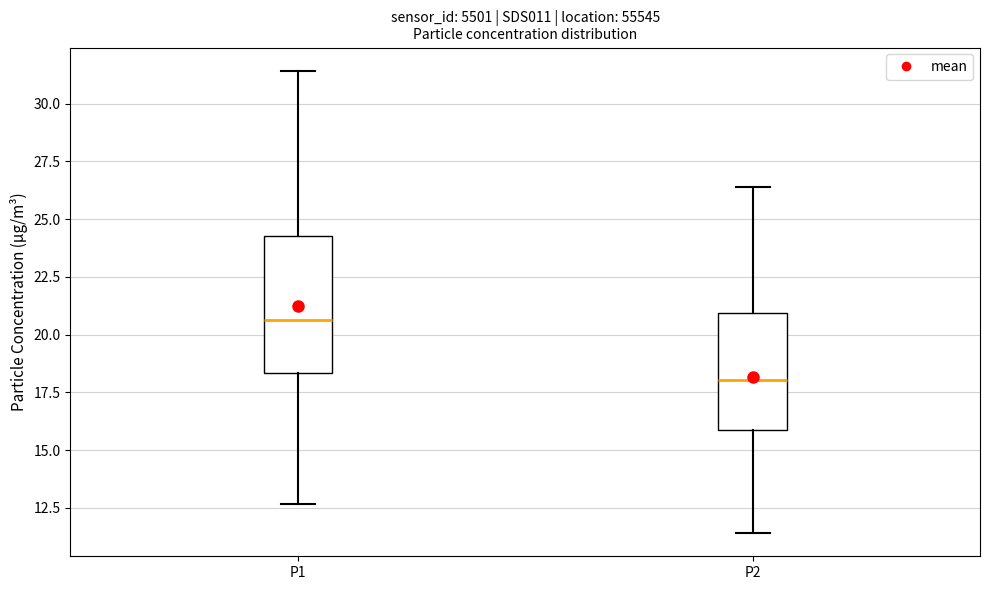

Which box has the lowest median line?

P2